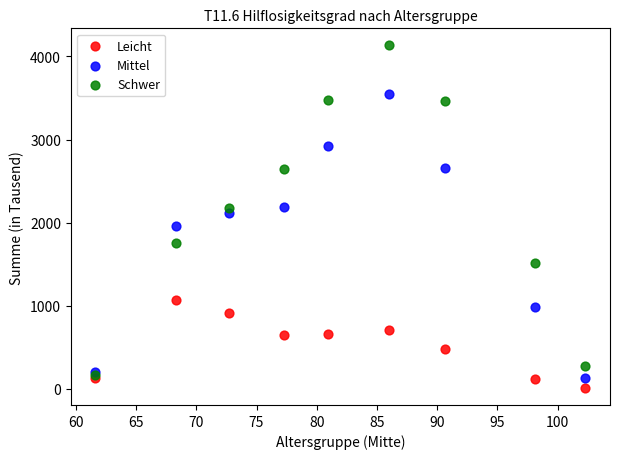

Which series has the widest spread of Y values?

Schwer